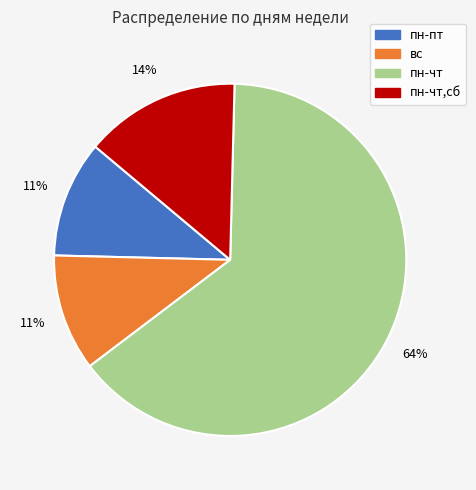

How many slices are in this pie chart?

4